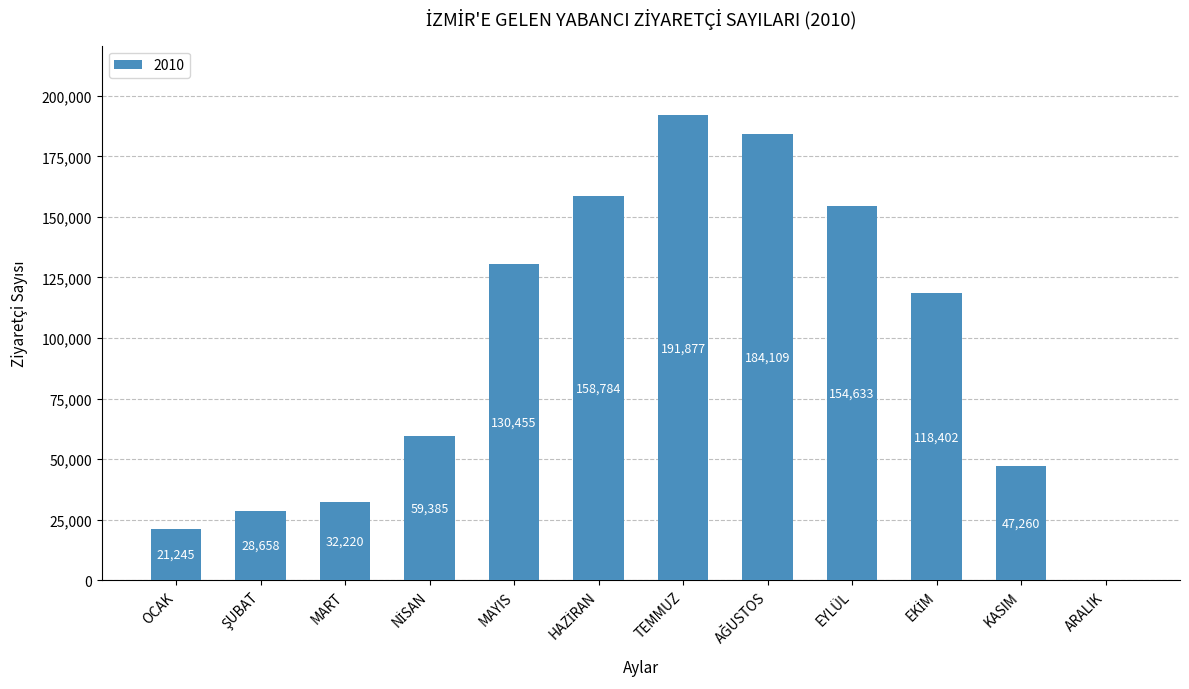

Approximately how many times larger is the value at MAYIS compared to KASIM?

2.8